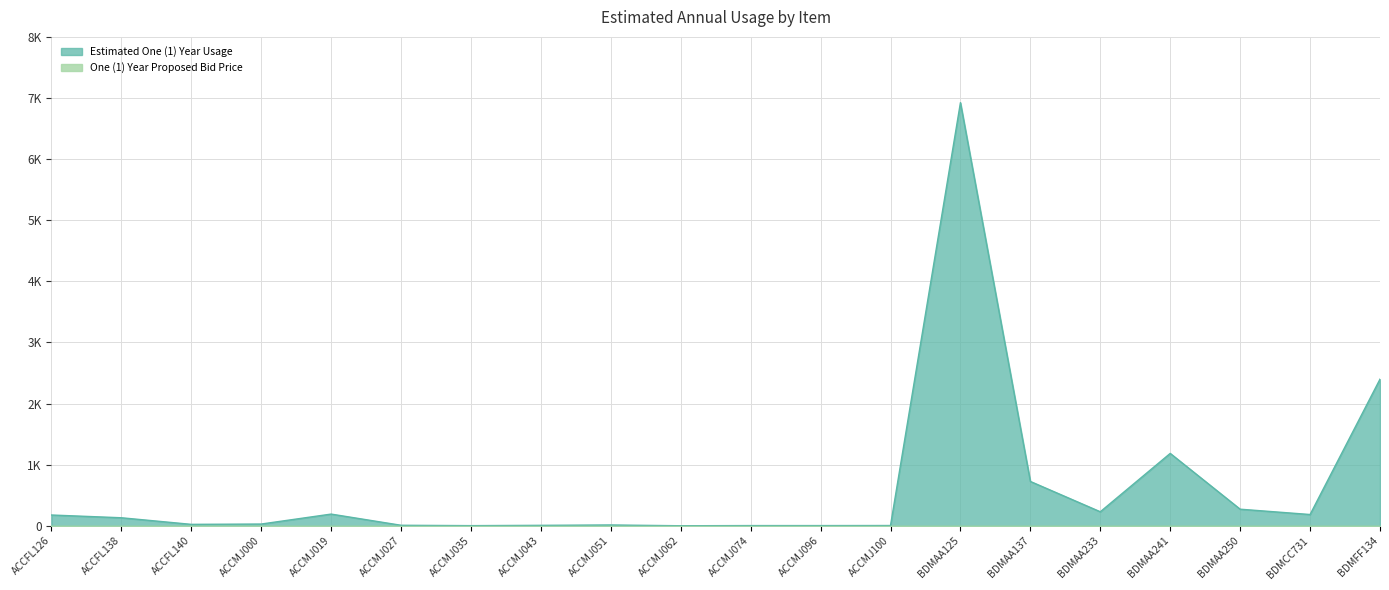

How many interior local valleys (lower than both neighbors) does the data have?

5